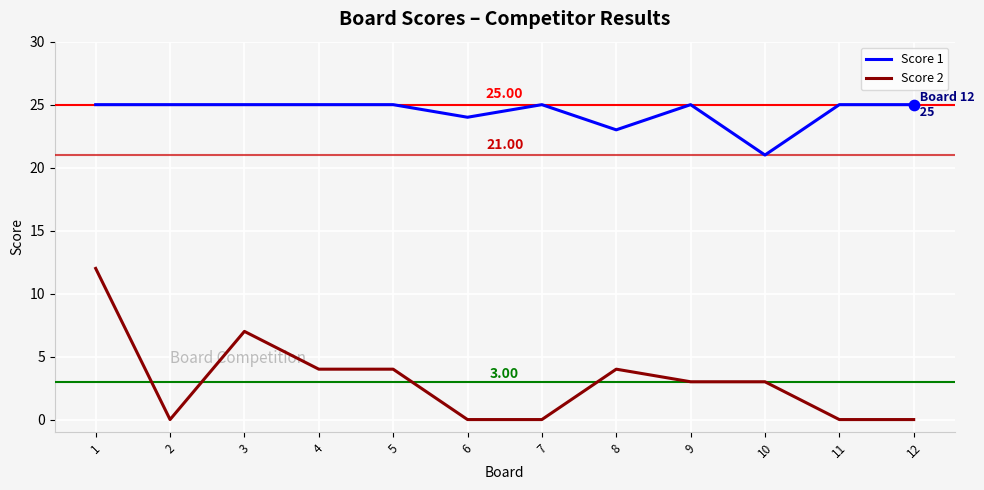

Which series has the largest total across all categories?

Score 1